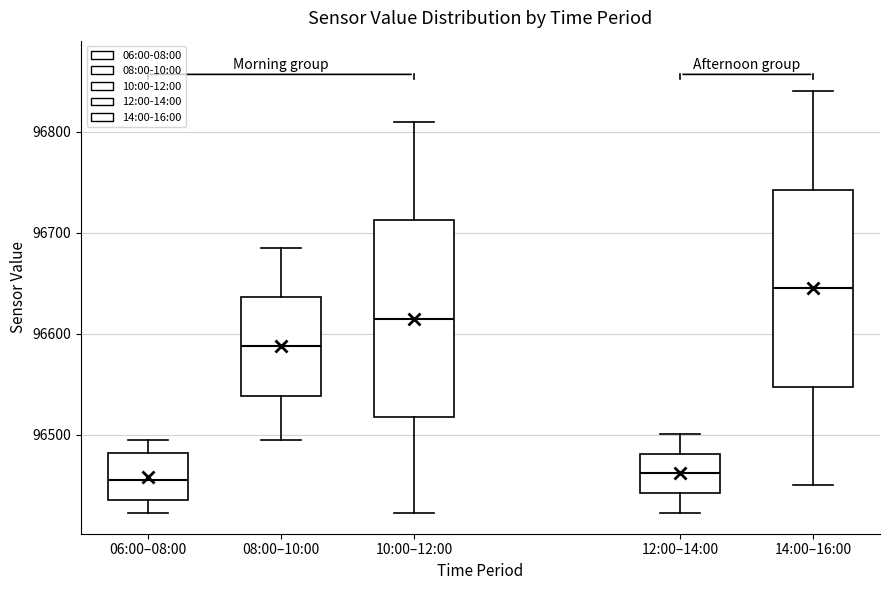

Where is the lower edge of the box for 14:00–16:00 on the y-axis? The values are not printed on the chart, so give them approximately, as read against the axis.

96550